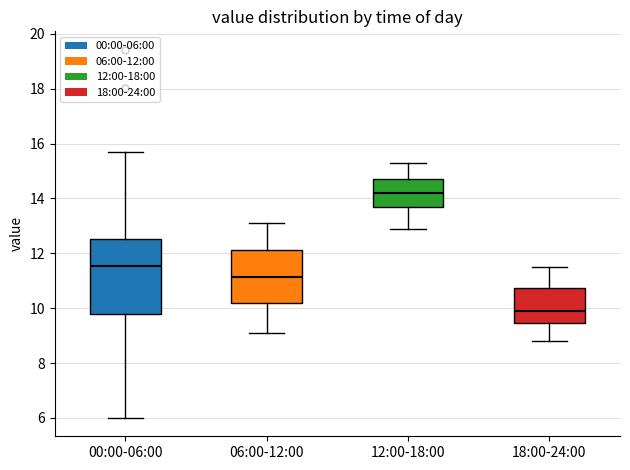

Reading left to right, read every box against the y-axis: the position of its median line, the range the box covers, and the ends of its whiskers. The values are not printed on the chart, so give them approximately, as read against the axis.

00:00-06:00: median 11.6, box 9.8 to 12.6, whiskers 6.0 to 15.6
06:00-12:00: median 11.2, box 10.2 to 12.2, whiskers 9.2 to 13.2
12:00-18:00: median 14.2, box 13.6 to 14.8, whiskers 13.0 to 15.4
18:00-24:00: median 10.0, box 9.4 to 10.8, whiskers 8.8 to 11.6